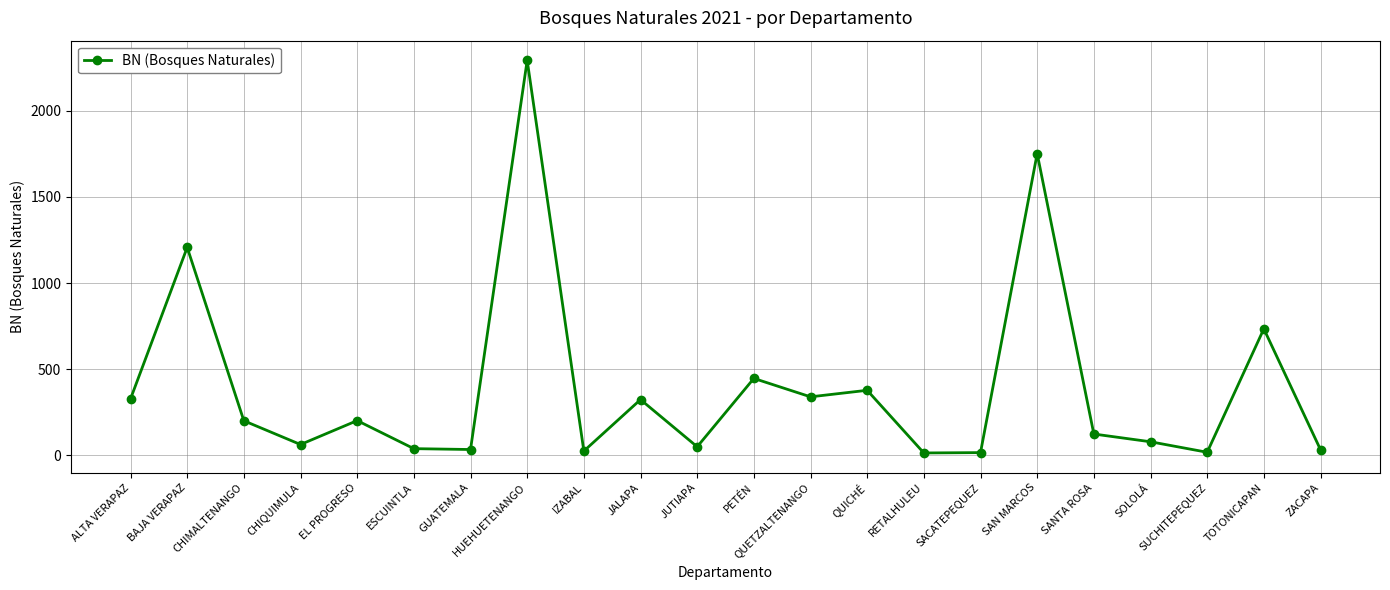

Which has a higher value, GUATEMALA or CHIQUIMULA?

CHIQUIMULA